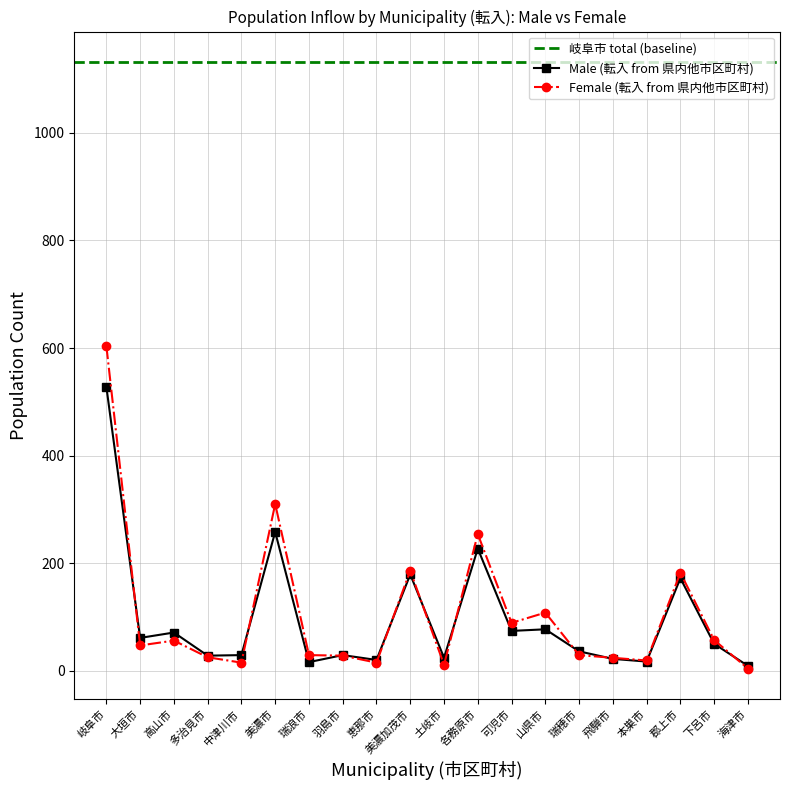

What is the label of the 1st point from the right?

海津市